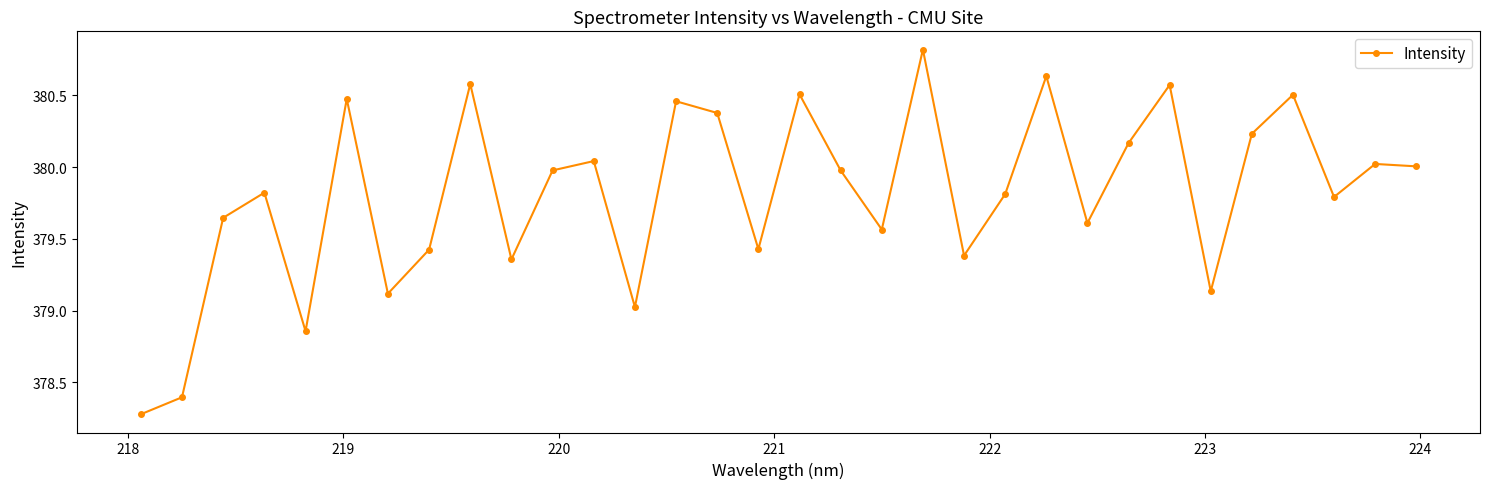

Is this an area chart (filled region under the line)?

No